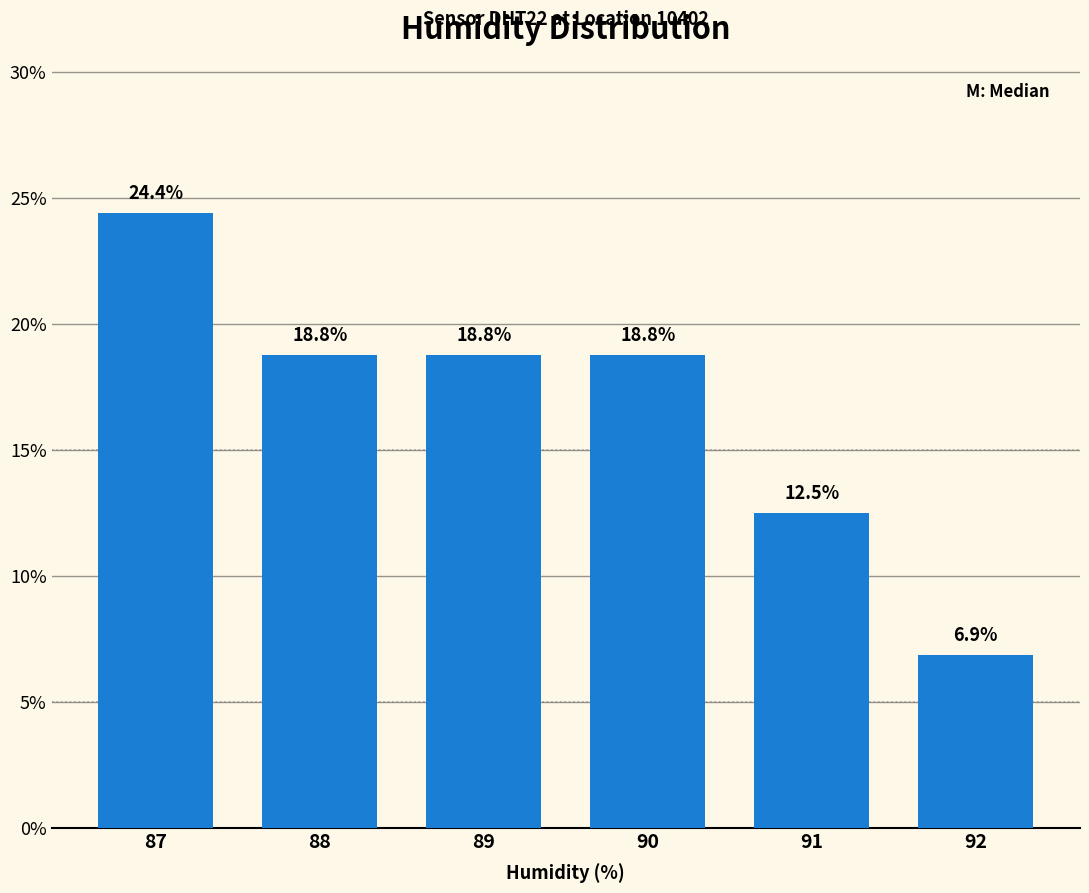

Reading left to right, what are all the values shown in this chart?

24.4	18.8	18.8	18.8	12.5	6.9